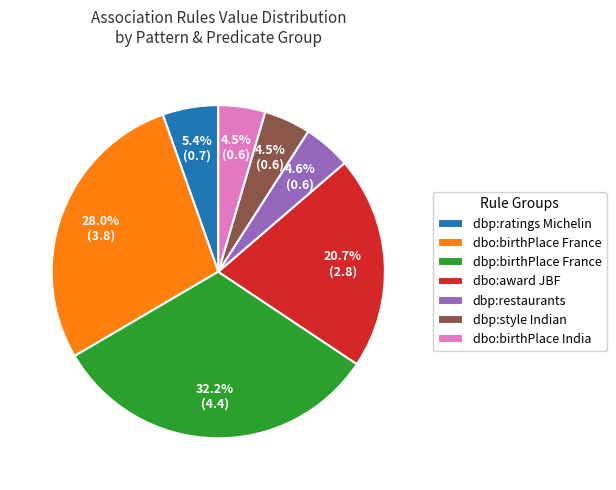

Which category has the biggest portion of the pie?

dbp:birthPlace France